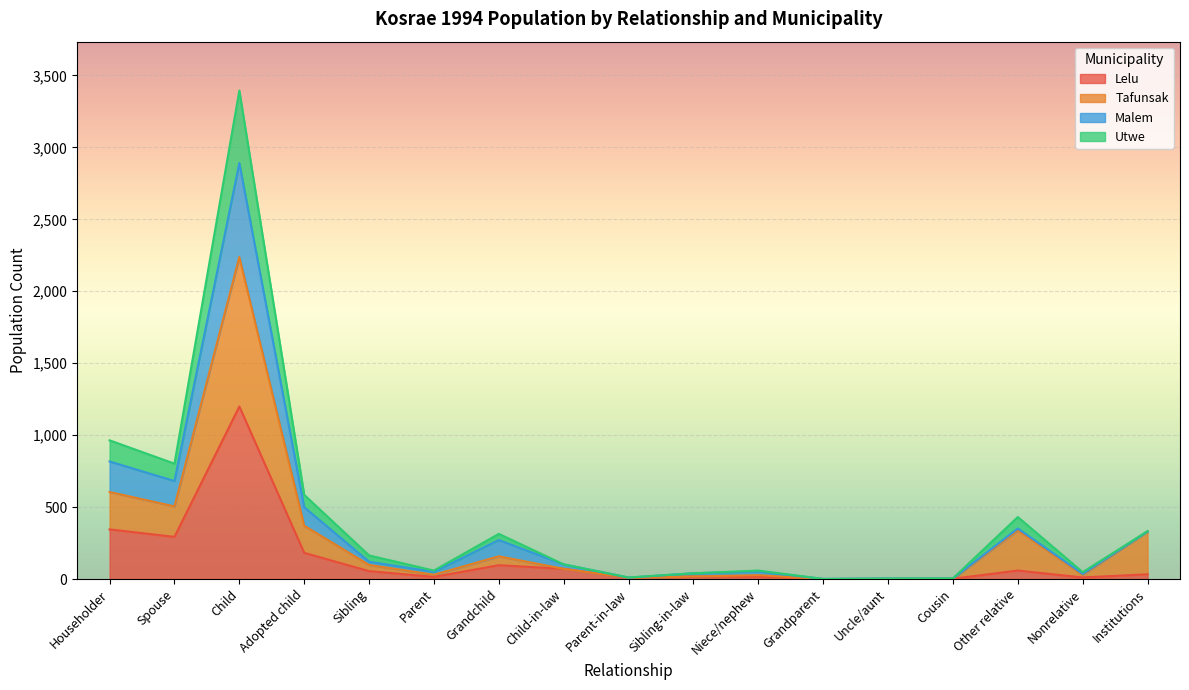

What is the total value across all series at Householder?

964